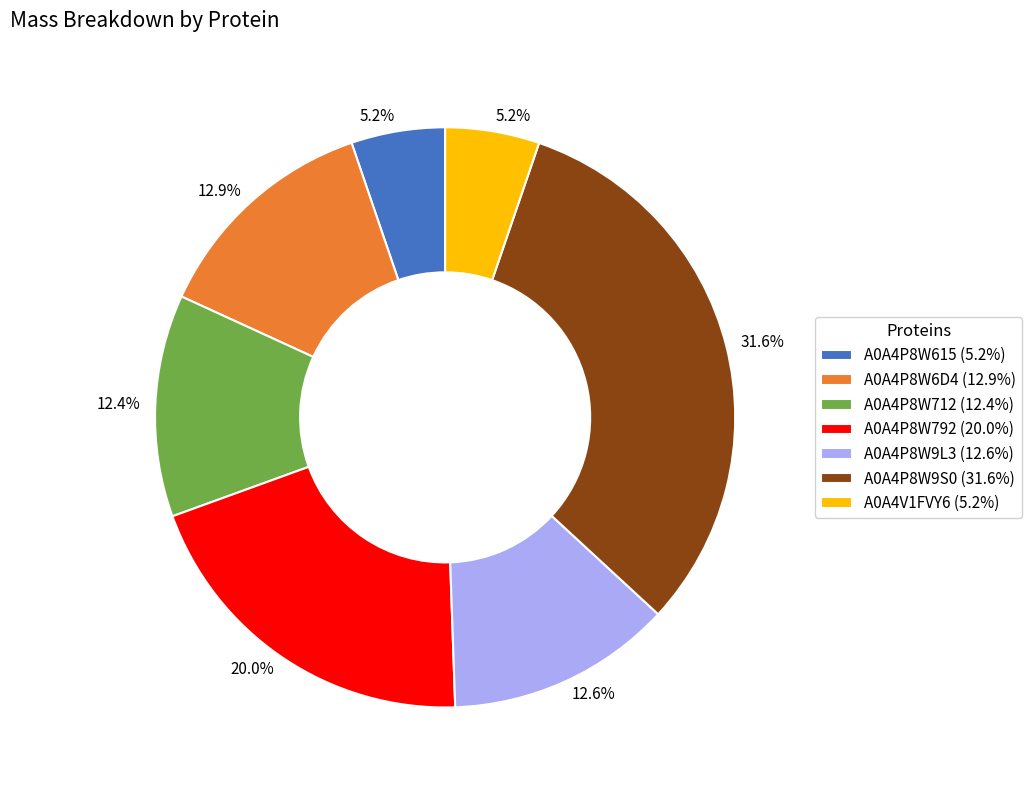

Between A0A4P8W6D4 and A0A4P8W792, which is larger?

A0A4P8W792